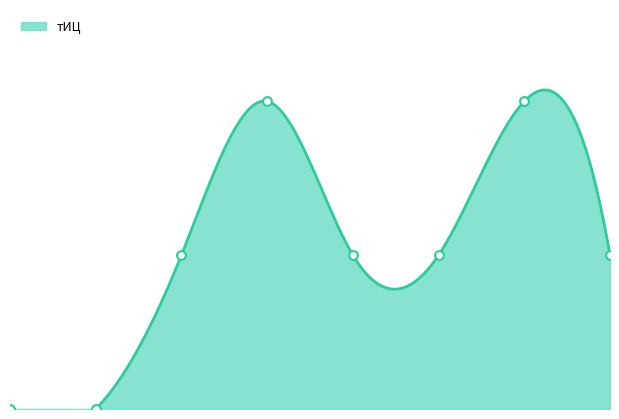

Between 6 and 0, which is larger?

6